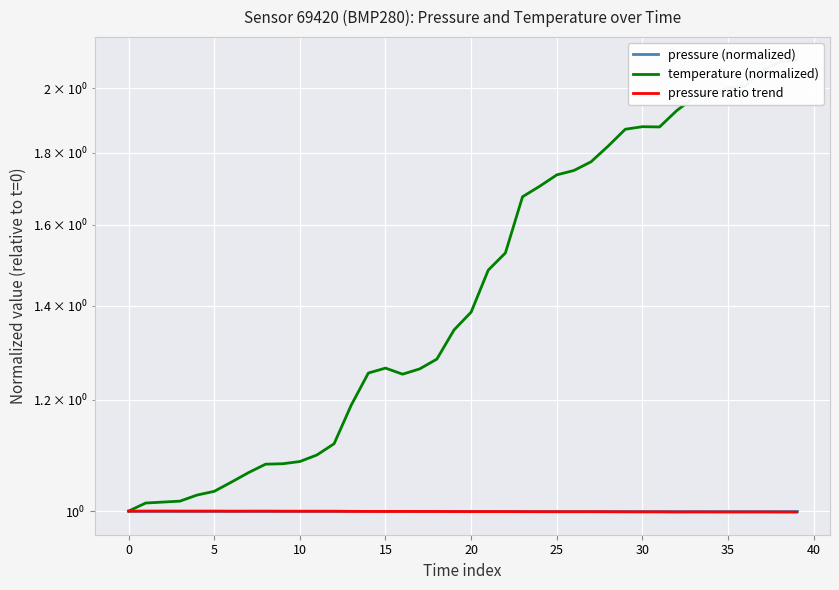

Reading left to right, transcribe all the data shown in this chart.

pressure (normalized): 1.0	1.0	1.0	1.0	1.0	1.0	1.0	1.0	1.0	1.0	1.0	1.0	1.0	1.0	1.0	1.0	1.0	1.0	1.0	1.0	1.0	1.0	1.0	1.0	1.0	1.0	1.0	1.0	1.0	1.0	1.0	1.0	1.0	1.0	1.0	1.0	1.0	1.0	1.0	1.0
temperature (normalized): 1.0	1.0	1.0	1.0	1.0	1.0	1.0	1.1	1.1	1.1	1.1	1.1	1.1	1.2	1.3	1.3	1.3	1.3	1.3	1.3	1.4	1.5	1.5	1.7	1.7	1.7	1.7	1.8	1.8	1.9	1.9	1.9	1.9	2.0	2.0	2.0	2.0	2.1	2.1	2.1
pressure ratio trend: 1.0	1.0	1.0	1.0	1.0	1.0	1.0	1.0	1.0	1.0	1.0	1.0	1.0	1.0	1.0	1.0	1.0	1.0	1.0	1.0	1.0	1.0	1.0	1.0	1.0	1.0	1.0	1.0	1.0	1.0	1.0	1.0	1.0	1.0	1.0	1.0	1.0	1.0	1.0	1.0